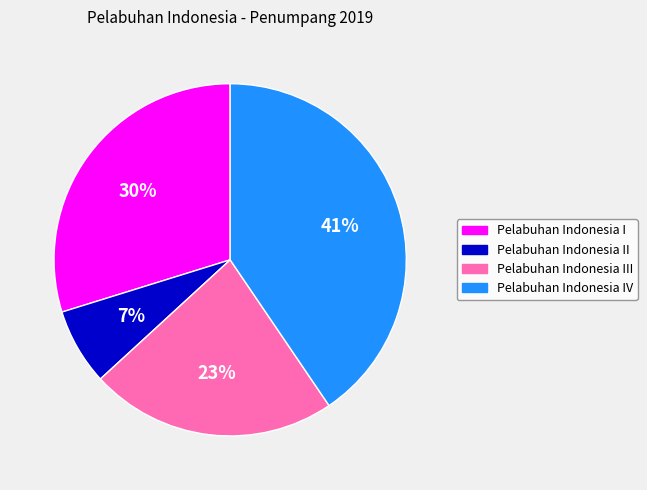

Is there any slice that represents more than half of the pie?

No